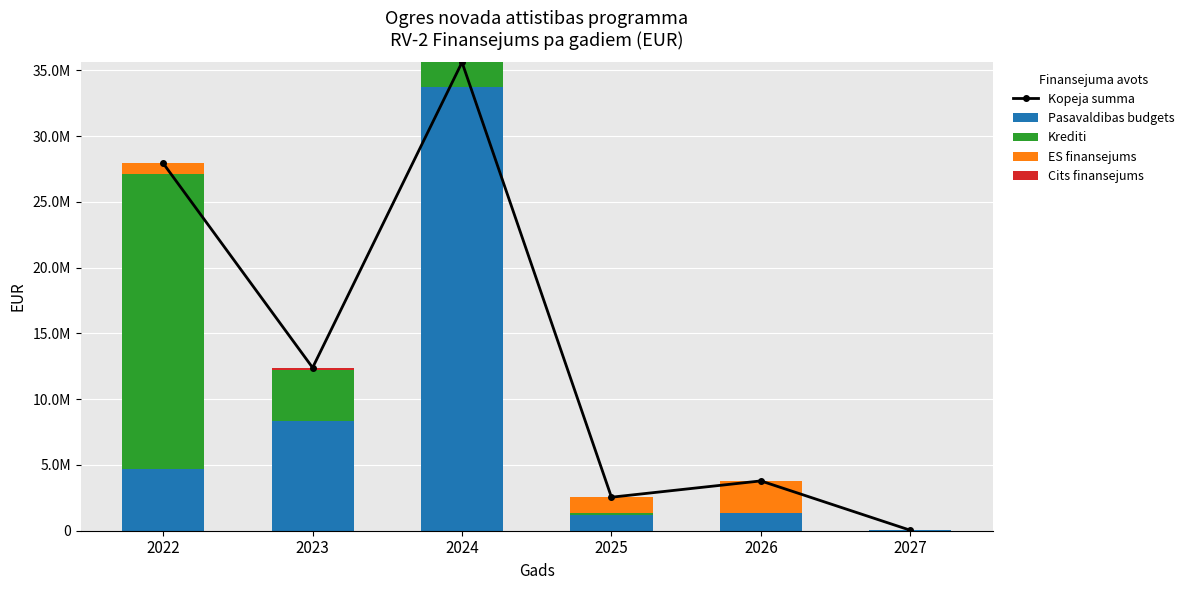

How many data points in Cits finansejums are above 0?

1